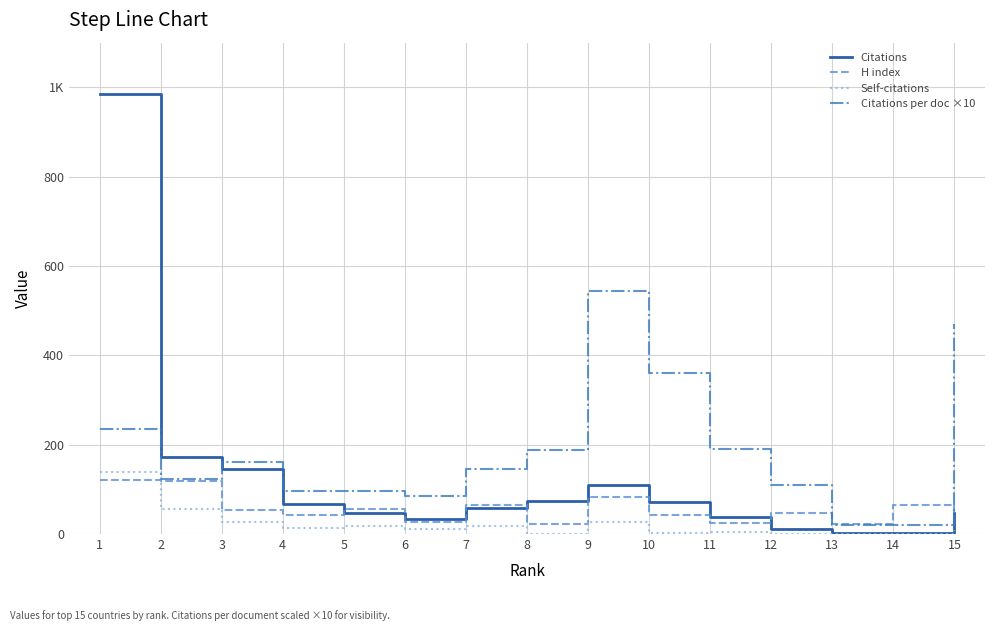

Is the value of Citations at 14 greater than the value of Citations per doc ×10 at 7?

No